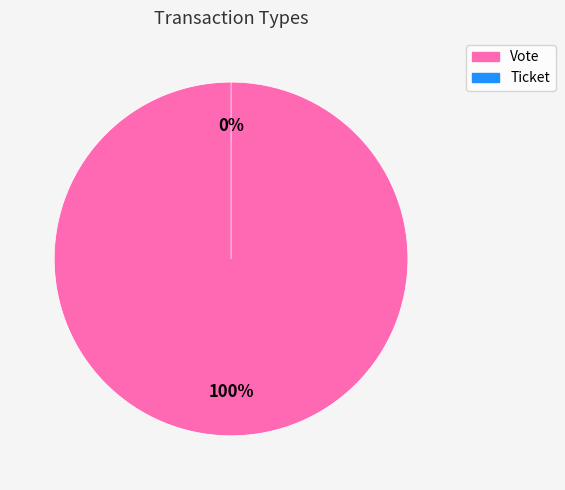

Which slice is the smallest?

Ticket